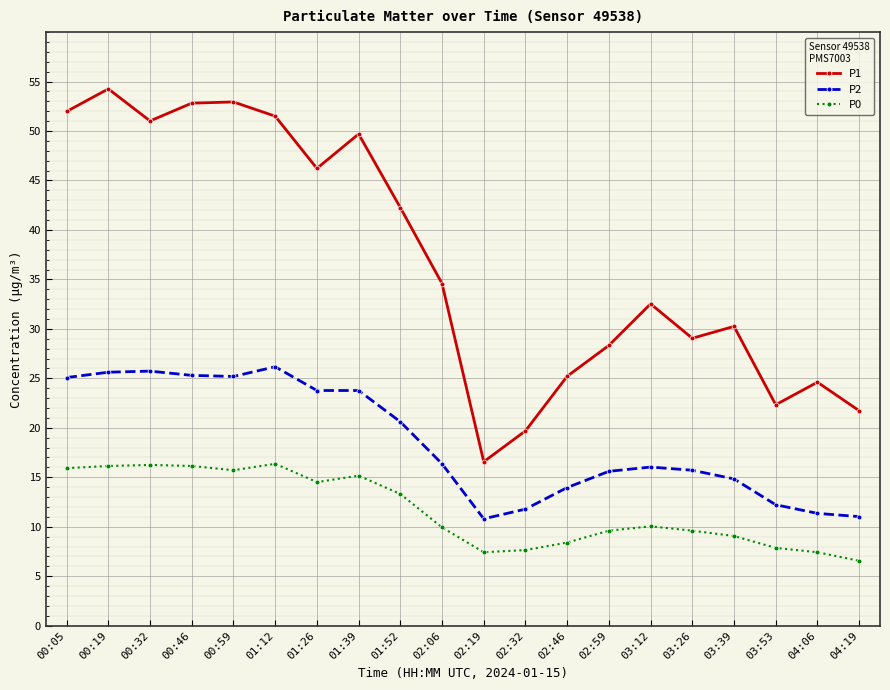

What is the difference between the P1 values at 02:19 and 00:05?

35.4